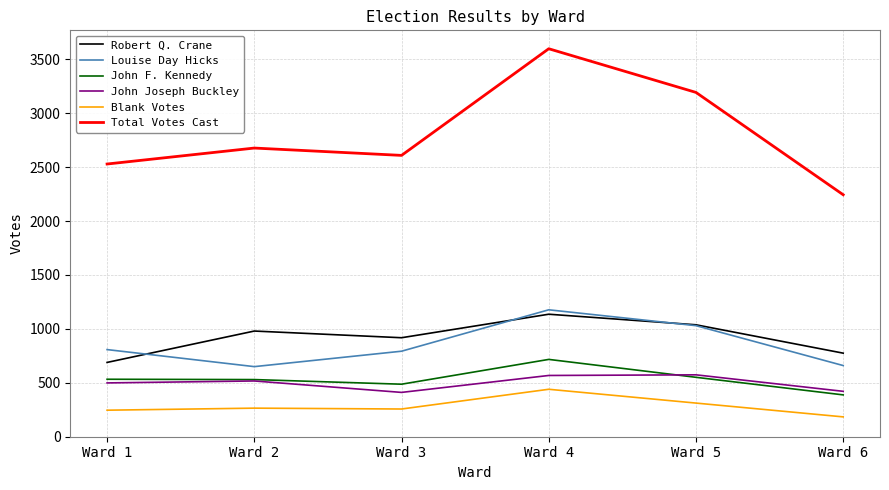

Count the number of data series in this chart.

6